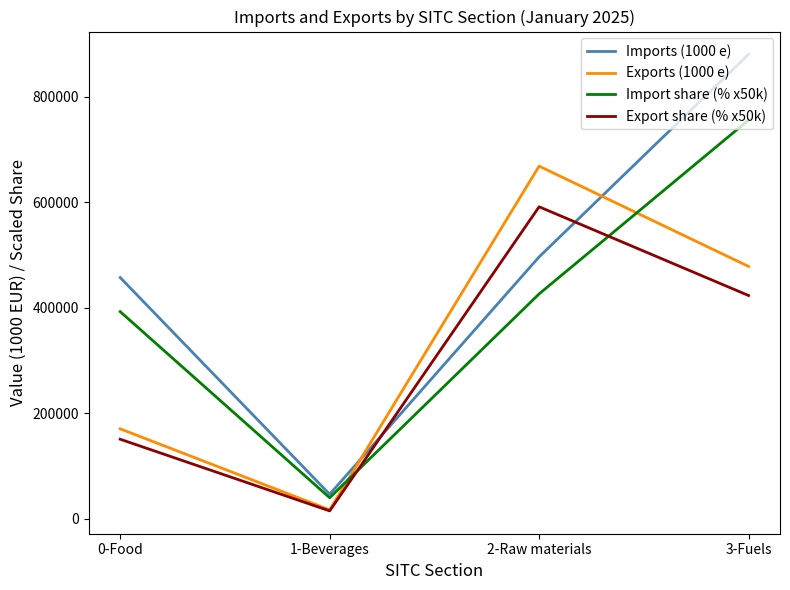

What is the difference between the second highest and minimum values in the Import share (% x50k) series?

386080.6